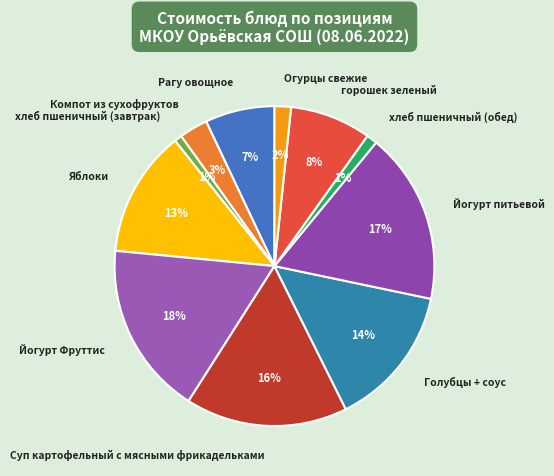

Is there a majority slice in this chart?

No